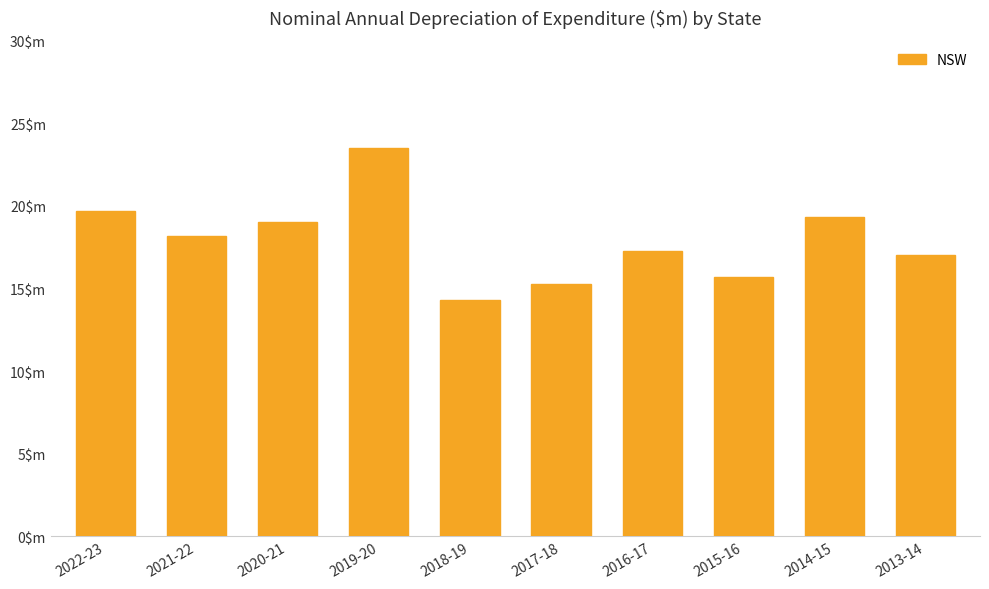

List the labels in order of value, largest first.

2019-20, 2022-23, 2014-15, 2020-21, 2021-22, 2016-17, 2013-14, 2015-16, 2017-18, 2018-19